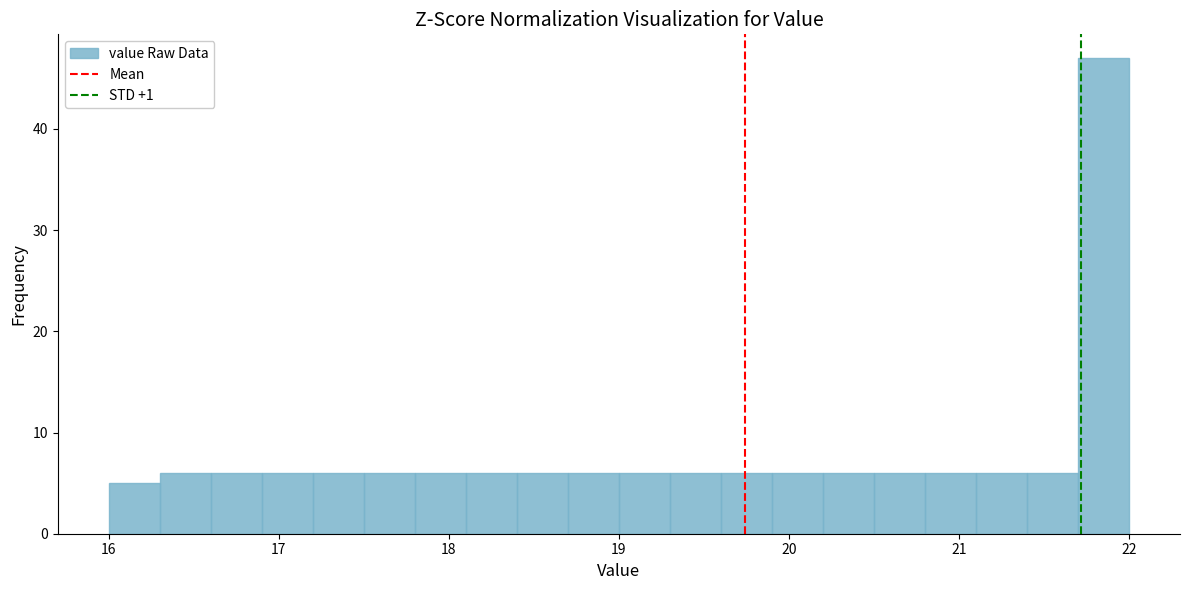

Read against the x-axis, roughly where is the centre of the tallest bar?

21.9